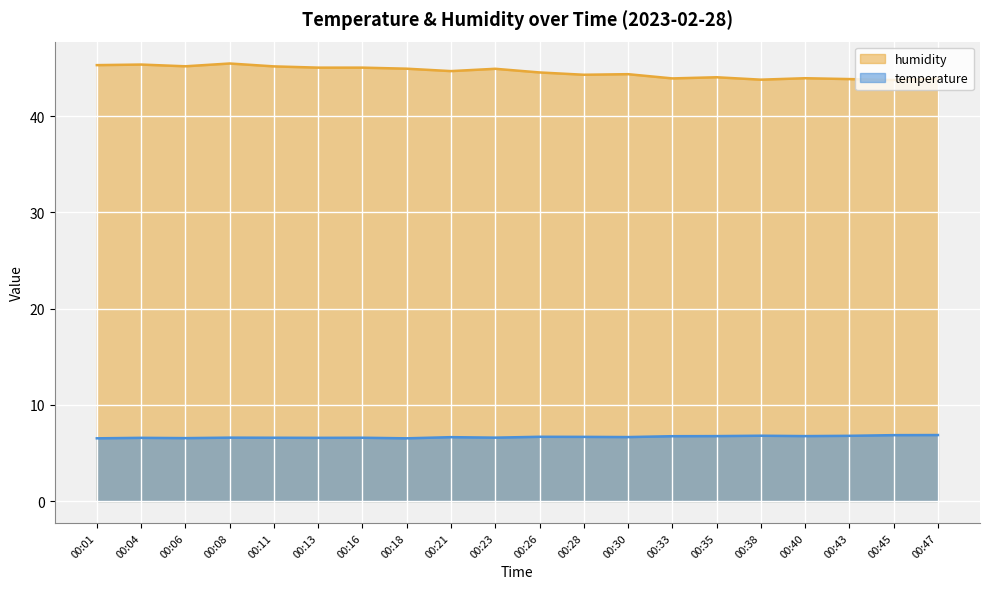

At how many categories does at least one series exceed 39?

20